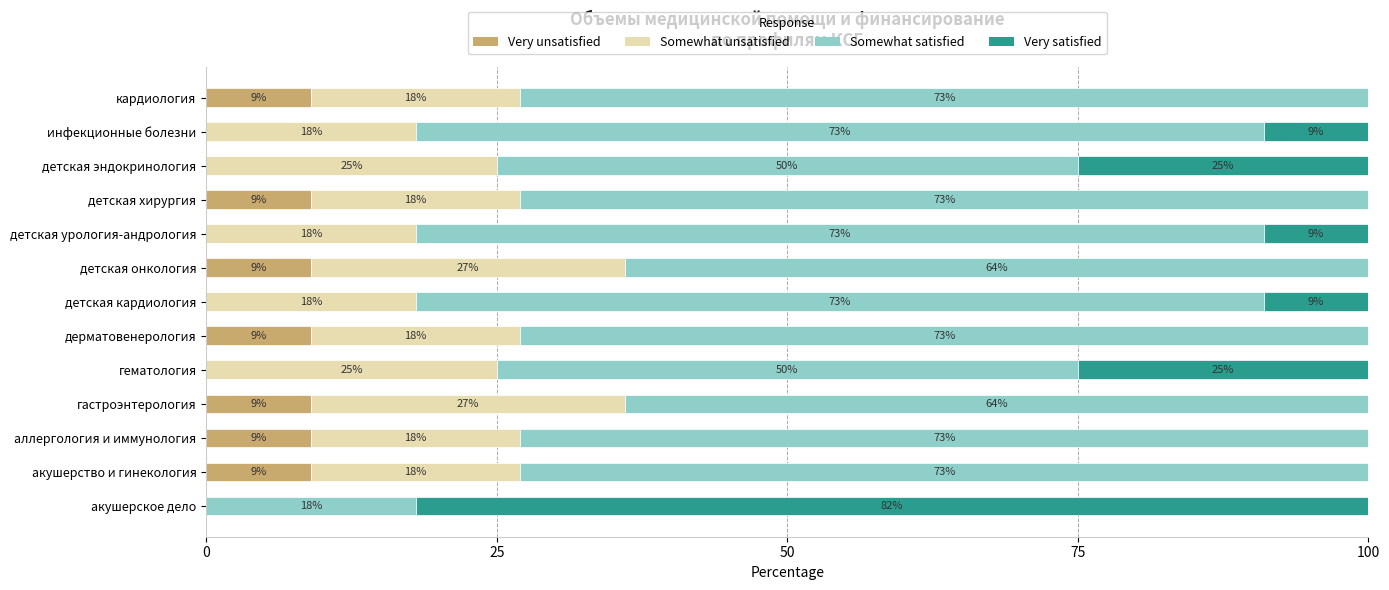

What is the total value across all series at кардиология?

100